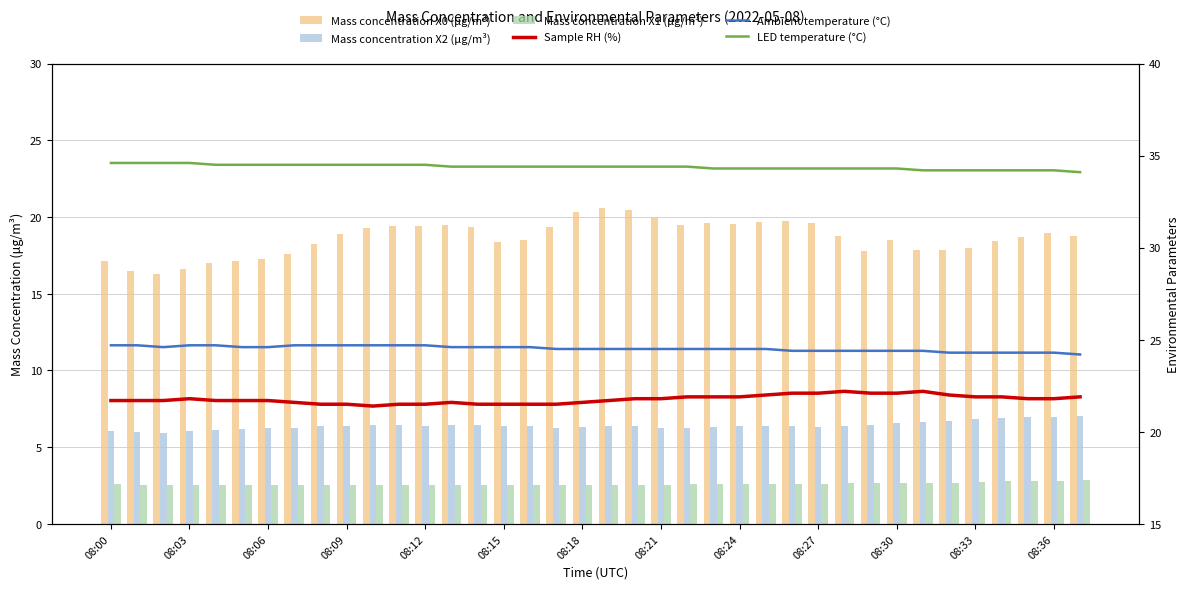

Reading left to right, list all the values displayed in this chart.

Mass concentration X0 (μg/m³): 17.1	16.4	16.3	16.6	17.0	17.1	17.3	17.6	18.2	18.9	19.3	19.4	19.4	19.5	19.3	18.4	18.5	19.4	20.3	20.6	20.4	19.9	19.5	19.6	19.5	19.7	19.8	19.6	18.8	17.8	18.5	17.9	17.9	18.0	18.4	18.7	18.9	18.8
Mass concentration X2 (μg/m³): 6.0	6.0	6.0	6.0	6.1	6.2	6.2	6.3	6.3	6.4	6.5	6.4	6.4	6.5	6.5	6.4	6.4	6.3	6.3	6.4	6.3	6.2	6.3	6.3	6.3	6.4	6.4	6.3	6.4	6.5	6.6	6.6	6.7	6.8	6.9	7.0	7.0	7.0
Mass concentration X1 (μg/m³): 2.6	2.5	2.5	2.5	2.5	2.5	2.5	2.5	2.5	2.5	2.5	2.5	2.5	2.6	2.5	2.5	2.5	2.5	2.5	2.5	2.5	2.5	2.6	2.6	2.6	2.6	2.6	2.6	2.6	2.7	2.7	2.7	2.7	2.7	2.8	2.8	2.8	2.9
Sample RH (%): 21.7	21.7	21.7	21.8	21.7	21.7	21.7	21.6	21.5	21.5	21.4	21.5	21.5	21.6	21.5	21.5	21.5	21.5	21.6	21.7	21.8	21.8	21.9	21.9	21.9	22.0	22.1	22.1	22.2	22.1	22.1	22.2	22.0	21.9	21.9	21.8	21.8	21.9
Ambient temperature (°C): 24.7	24.7	24.6	24.7	24.7	24.6	24.6	24.7	24.7	24.7	24.7	24.7	24.7	24.6	24.6	24.6	24.6	24.5	24.5	24.5	24.5	24.5	24.5	24.5	24.5	24.5	24.4	24.4	24.4	24.4	24.4	24.4	24.3	24.3	24.3	24.3	24.3	24.2
LED temperature (°C): 34.6	34.6	34.6	34.6	34.5	34.5	34.5	34.5	34.5	34.5	34.5	34.5	34.5	34.4	34.4	34.4	34.4	34.4	34.4	34.4	34.4	34.4	34.4	34.3	34.3	34.3	34.3	34.3	34.3	34.3	34.3	34.2	34.2	34.2	34.2	34.2	34.2	34.1